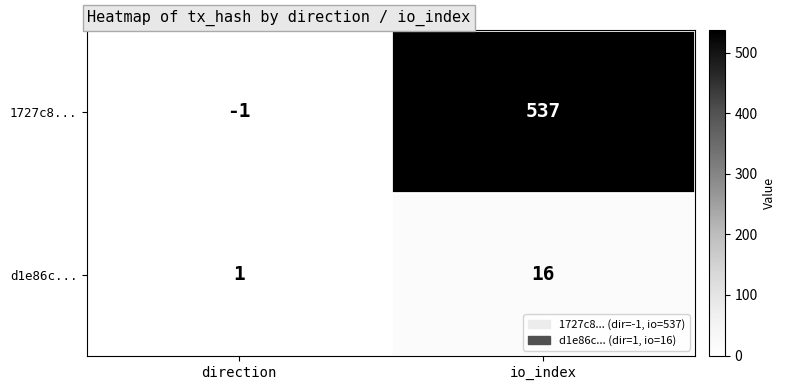

How many data points in d1e86c... are less than 16?

1